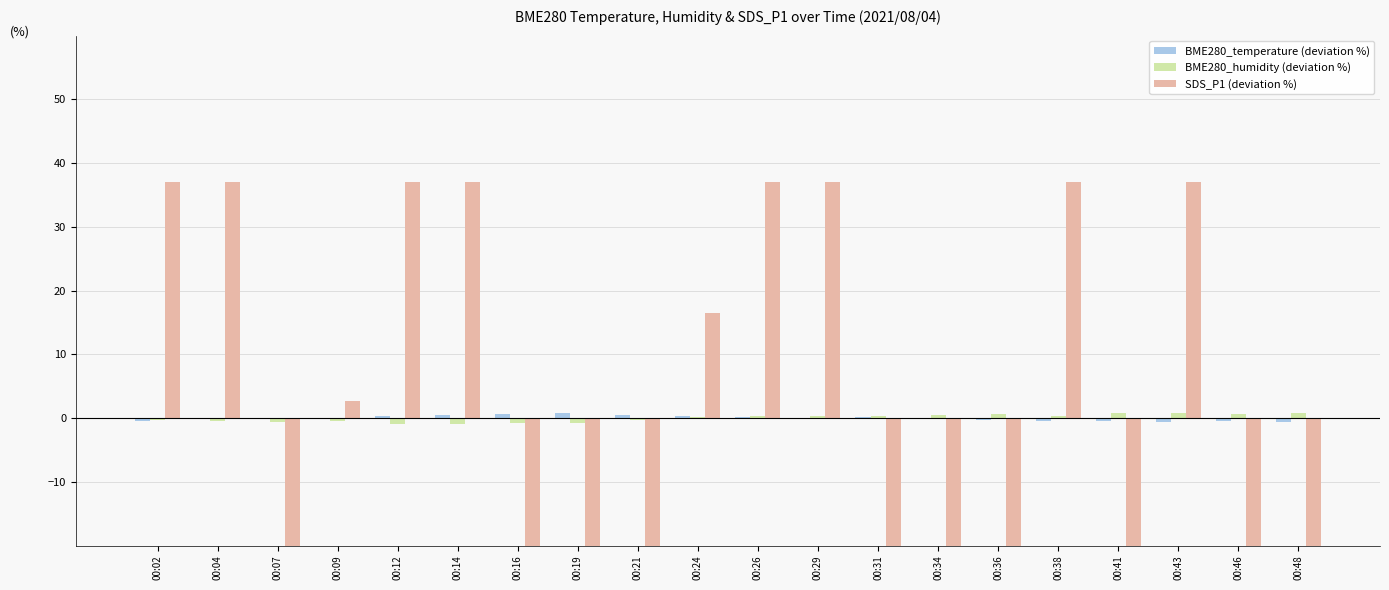

At which label is BME280_humidity (deviation %) closest to 0?

00:24